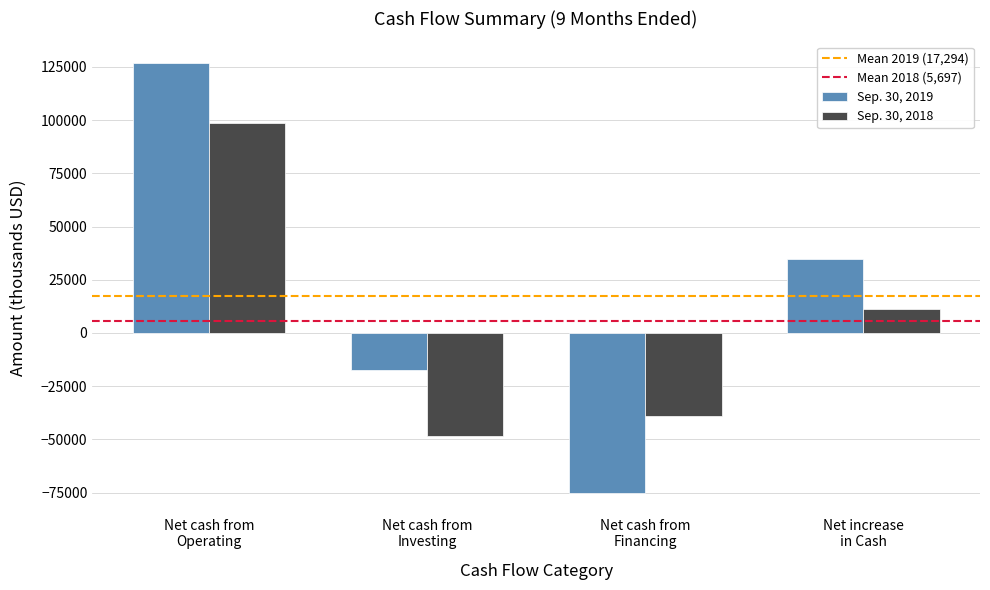

What is the difference between the second highest and second lowest values in the Sep. 30, 2019 series?

51949